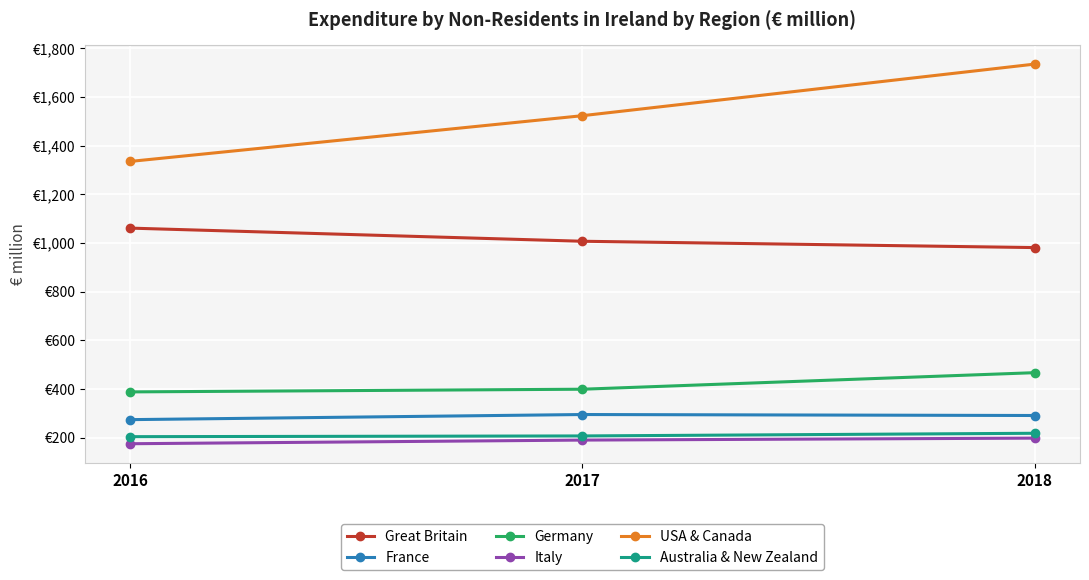

What is the value of the Australia & New Zealand point at the 1st from the left?

204